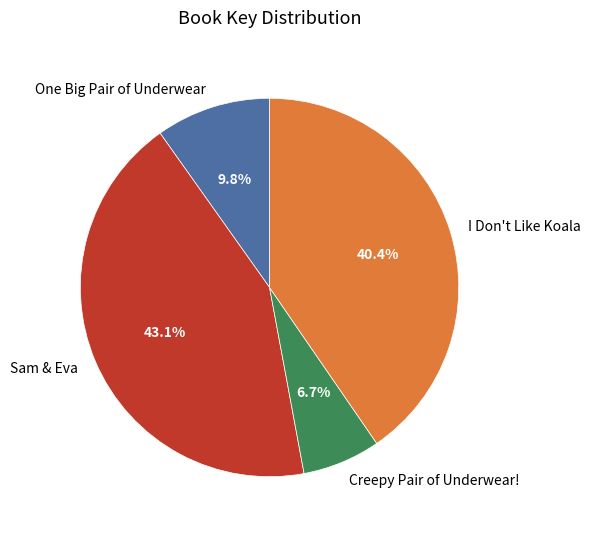

How many slices are in this pie chart?

4